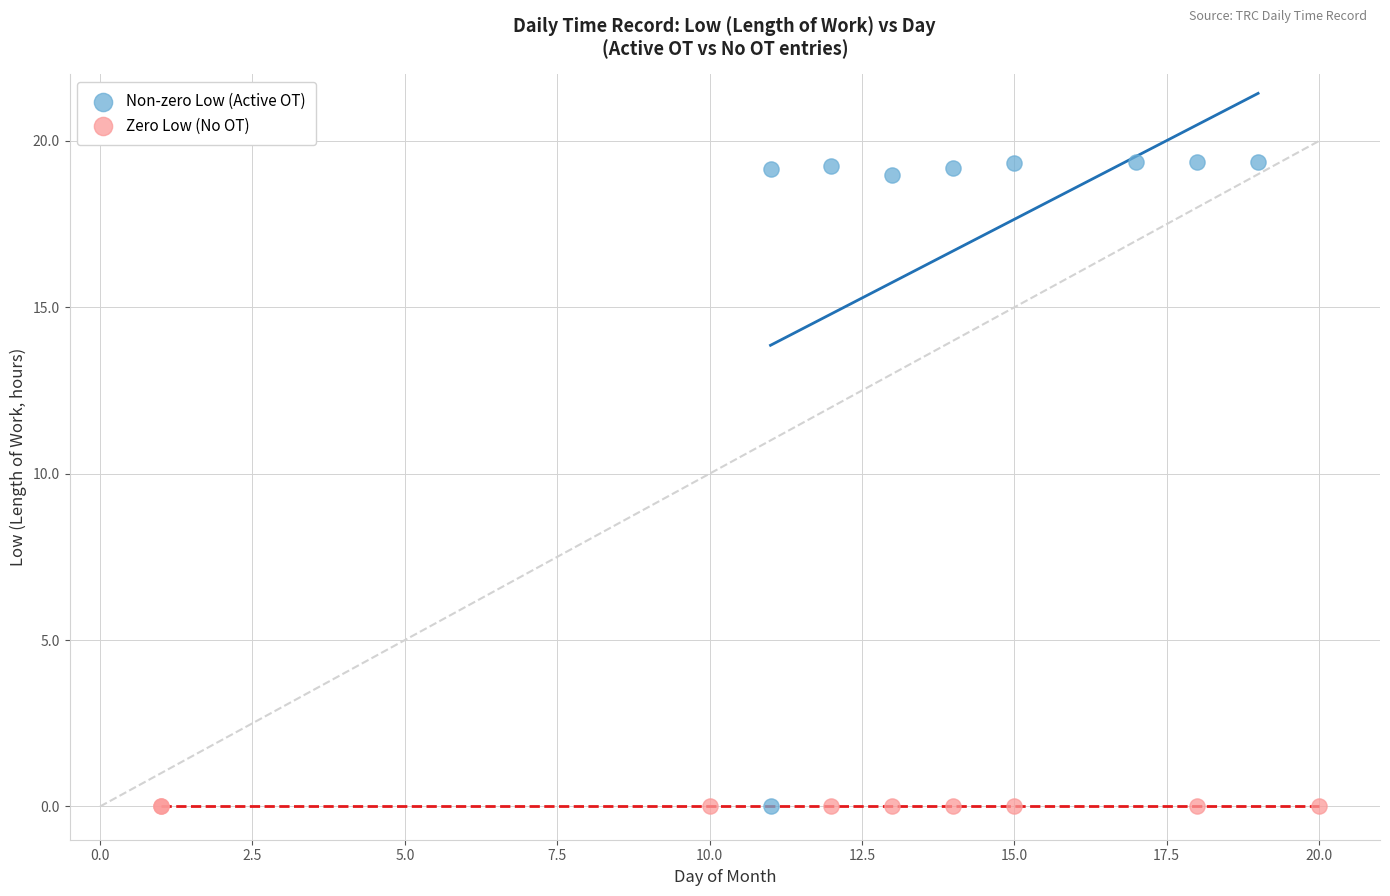

Which series reaches the maximum Y coordinate?

Non-zero Low (Active OT)